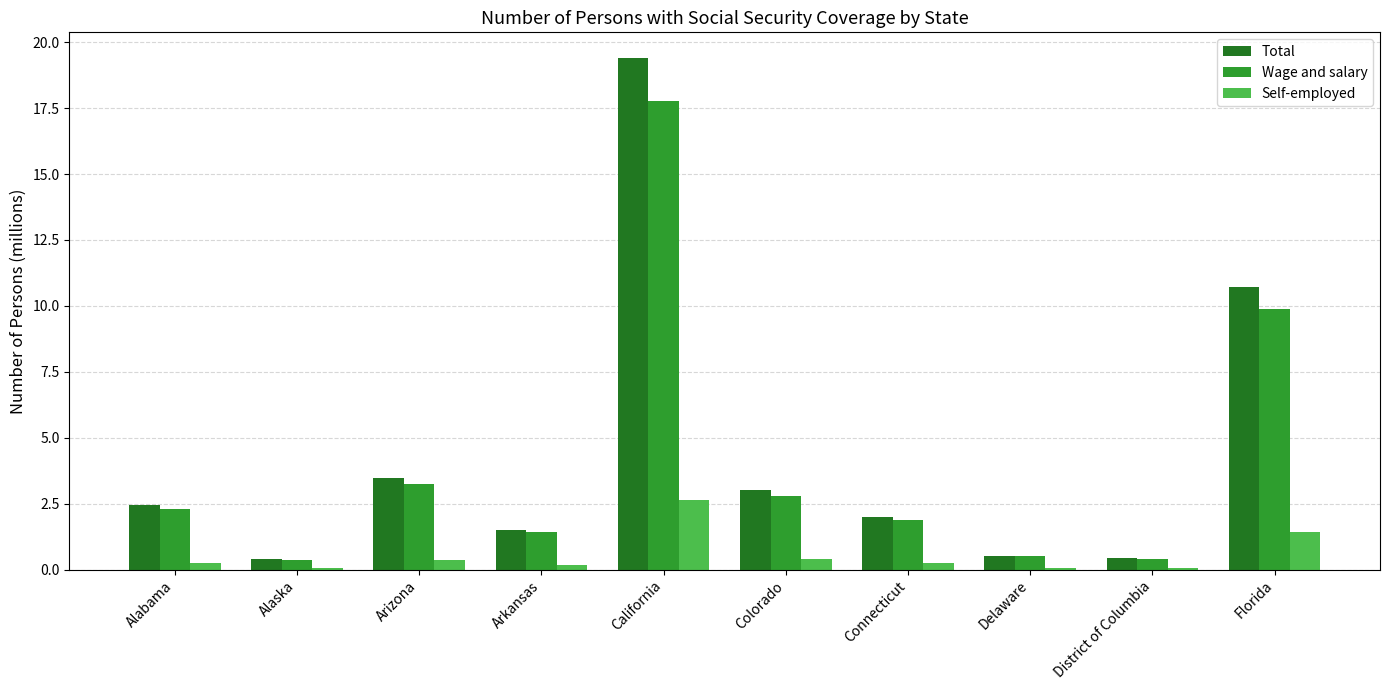

At which label is Self-employed closest to 1?

Florida